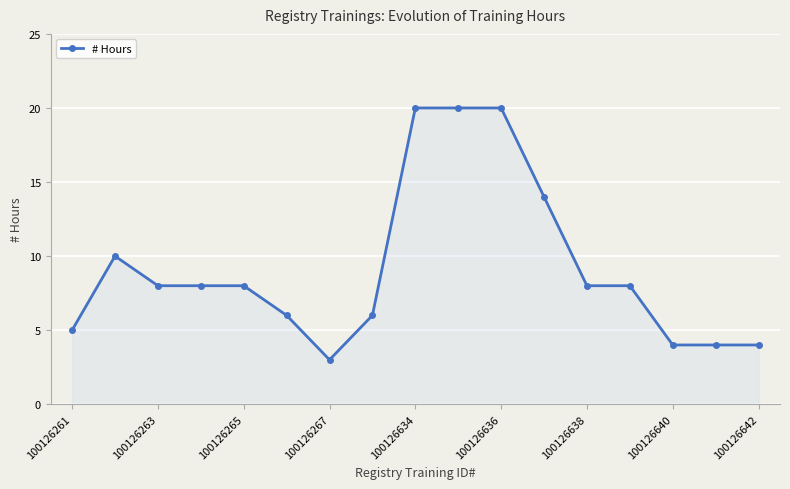

What is the value of the 16th point from the left?

4